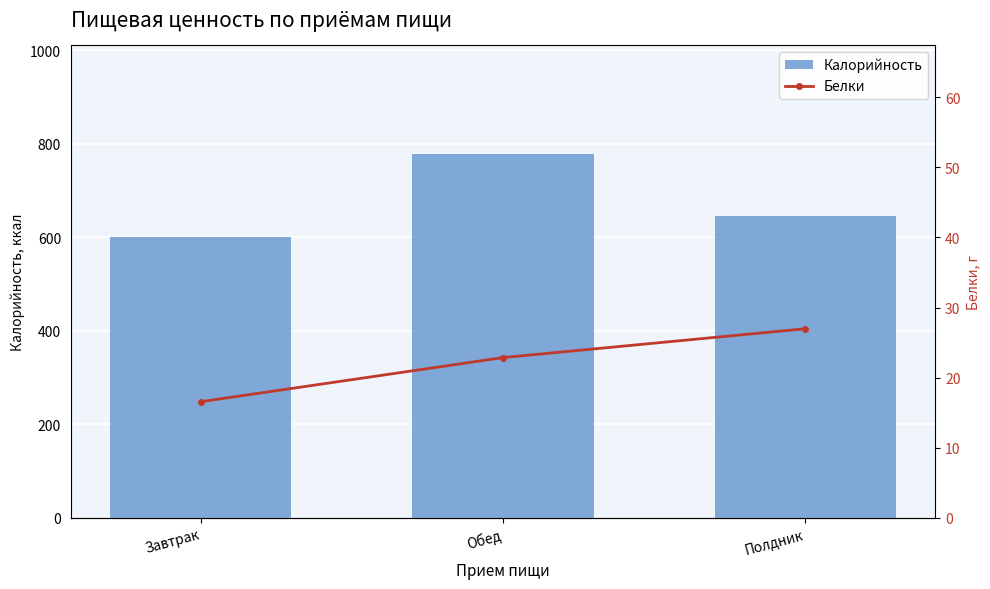

At which category is the sum across all series the highest?

Обед